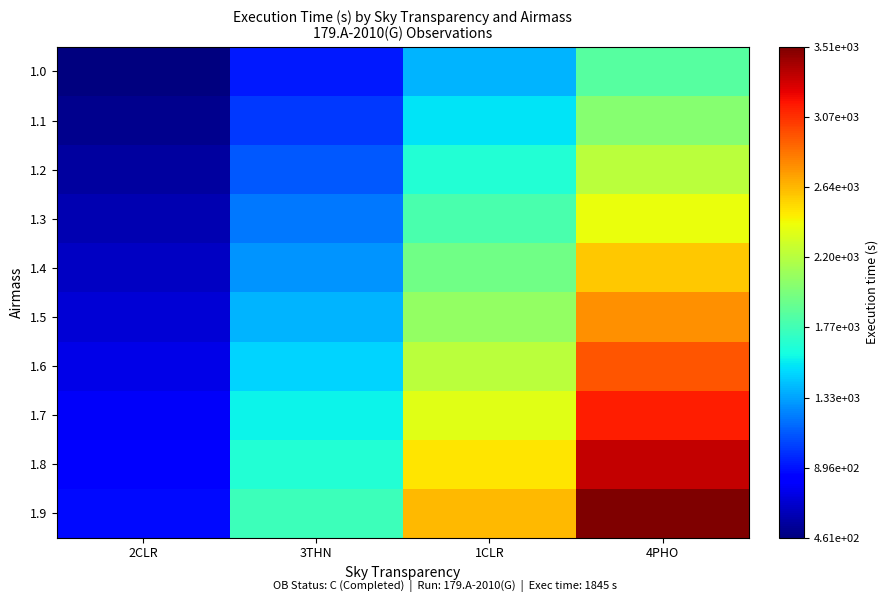

Which series has the largest total across all categories?

1.9